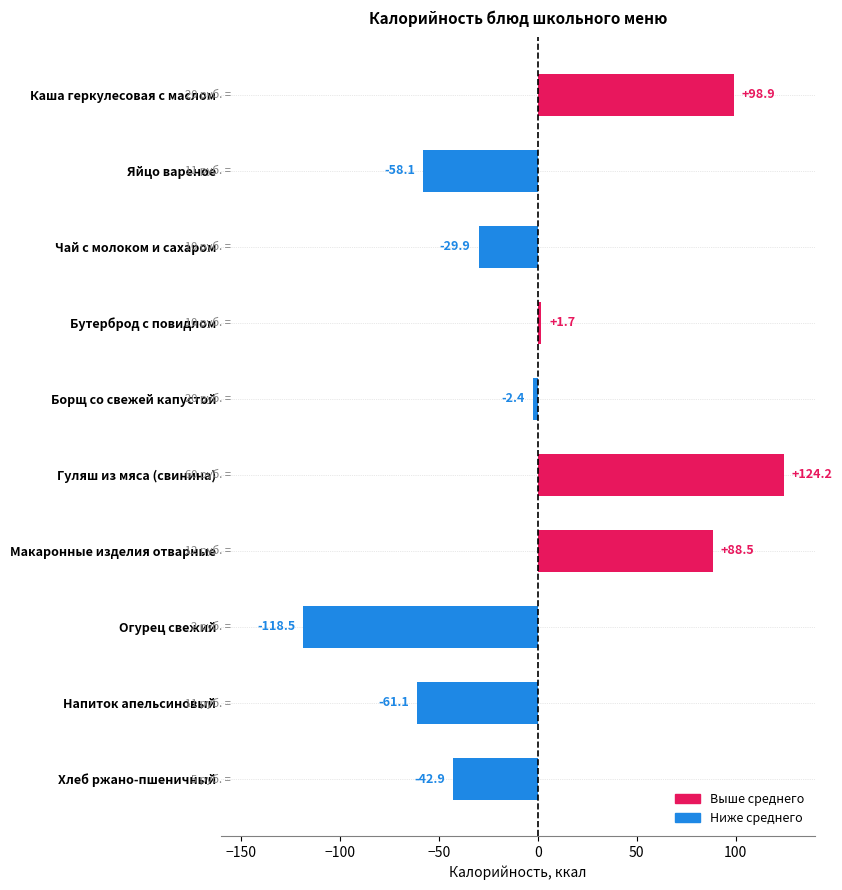

List the labels in order of value, largest first.

Гуляш из мяса (свинина), Каша геркулесовая с маслом, Макаронные изделия отварные, Бутерброд с повидлом, Борщ со свежей капустой, Чай с молоком и сахаром, Хлеб ржано-пшеничный, Яйцо вареное, Напиток апельсиновый, Огурец свежий